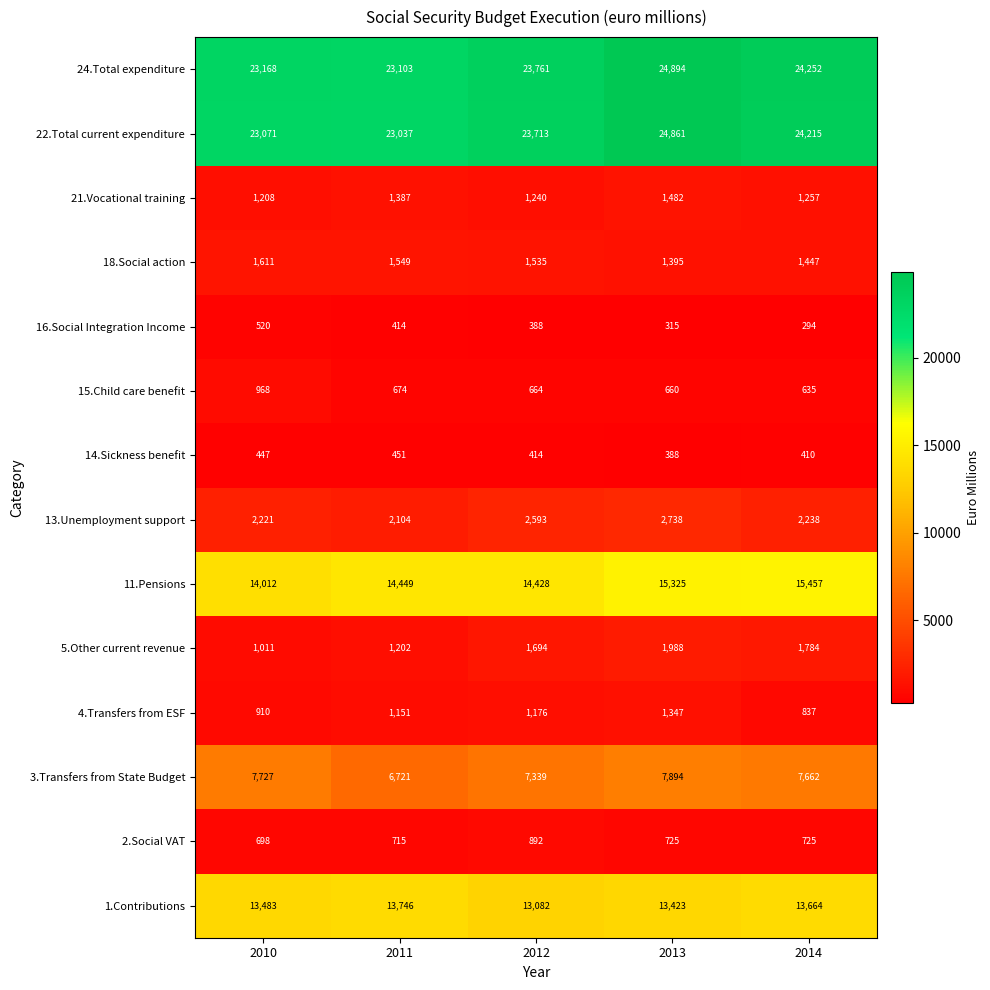

What is the spread (max minus min) of values at 2010?

22721